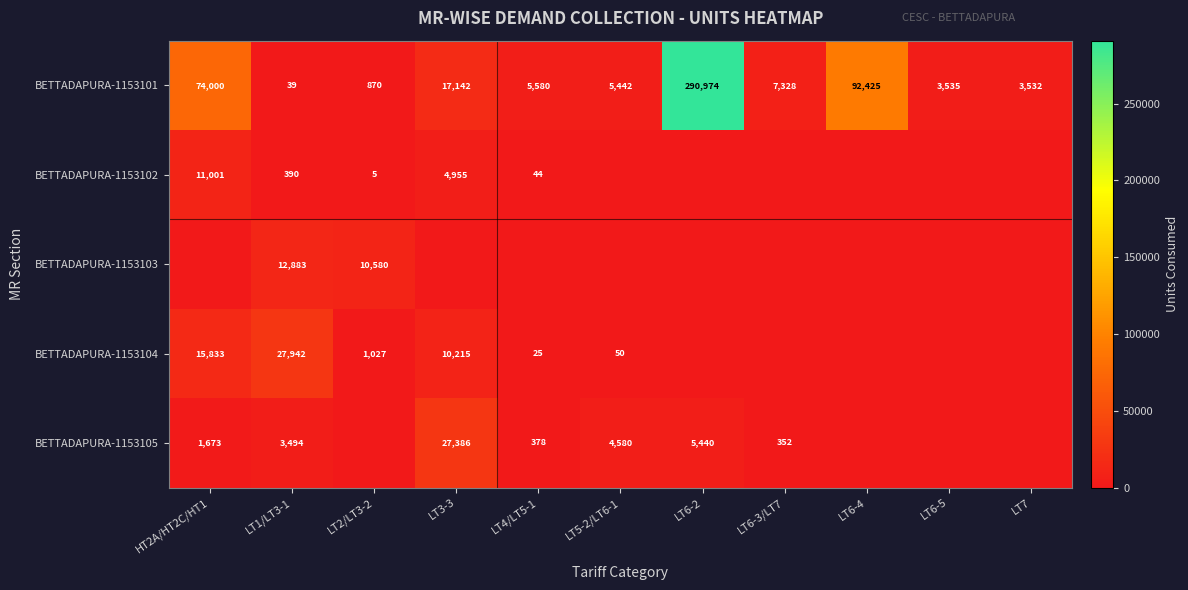

Is it true that BETTADAPURA-1153102 equals 58 at LT4/LT5-1?

False